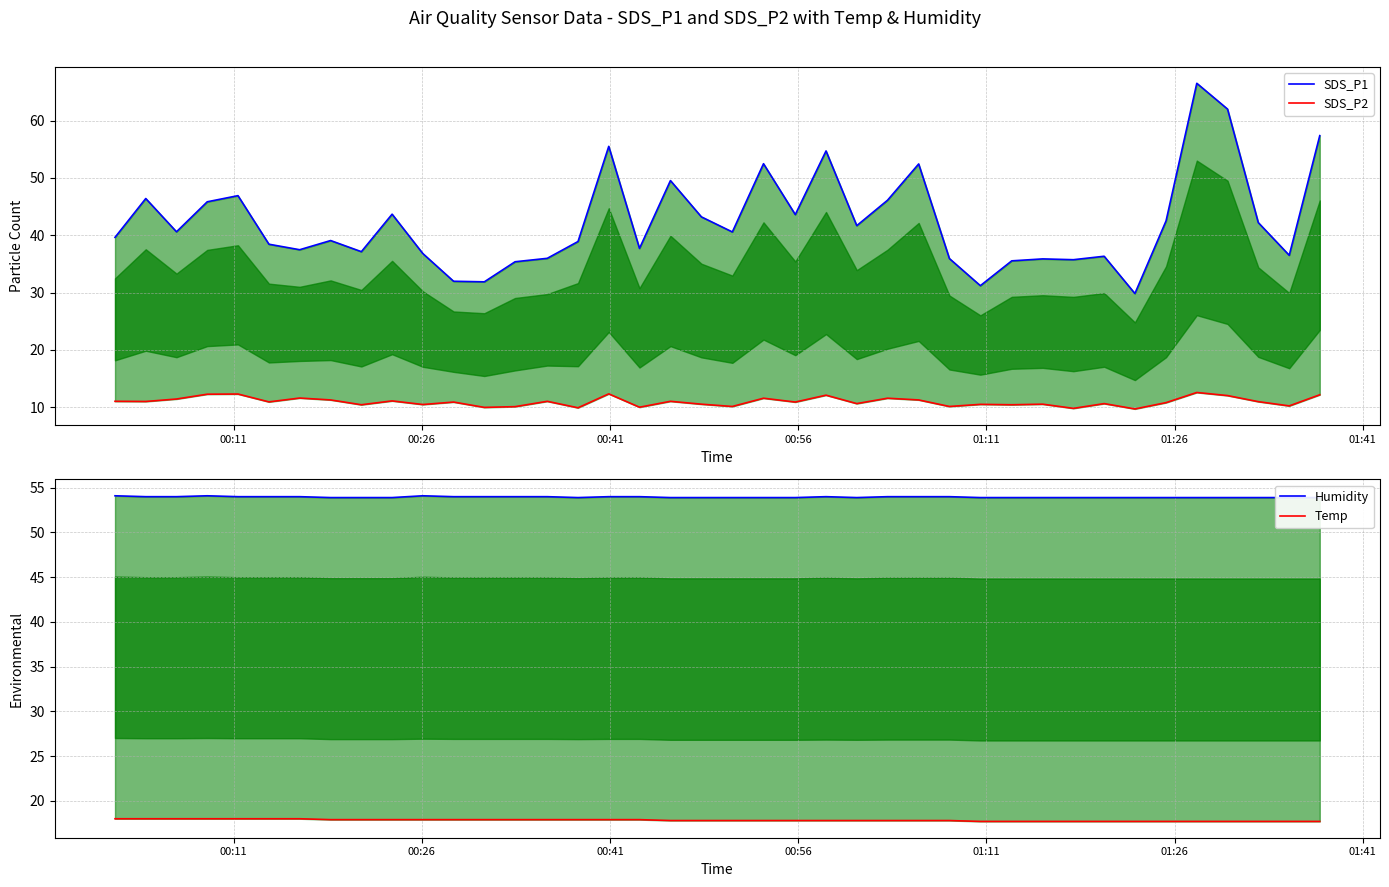

How many times do Humidity and SDS_P1 cross each other?

7